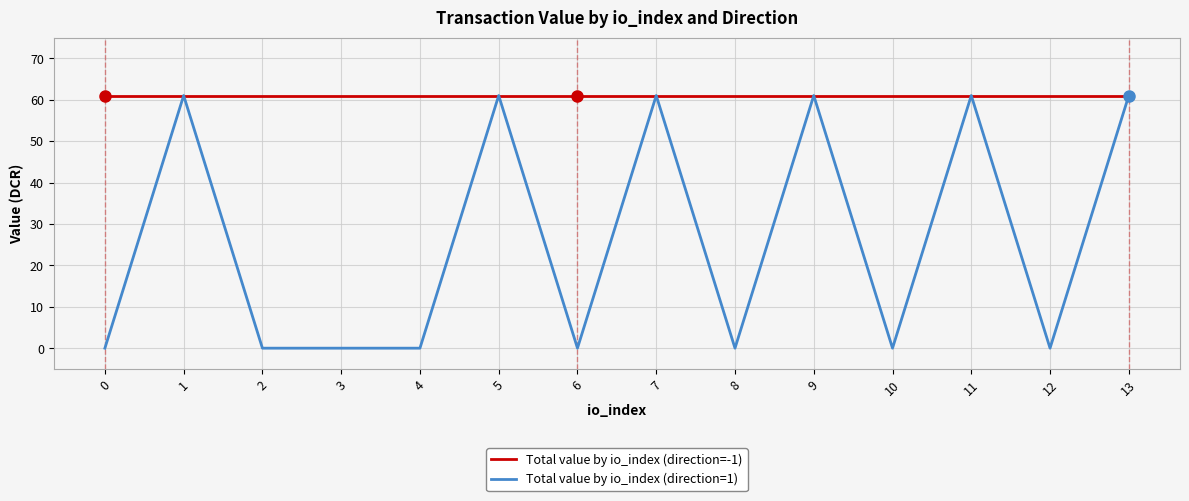

Rank the series by their average value, from lowest to highest.

Total value by io_index (direction=1), Total value by io_index (direction=-1)